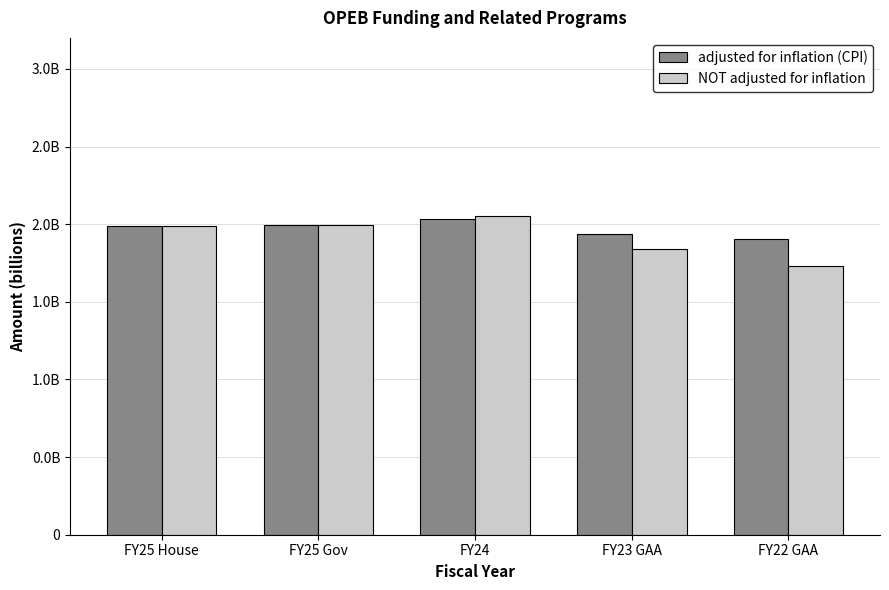

What is the difference between the maximum and minimum values in the adjusted for inflation (CPI) series?

129494595